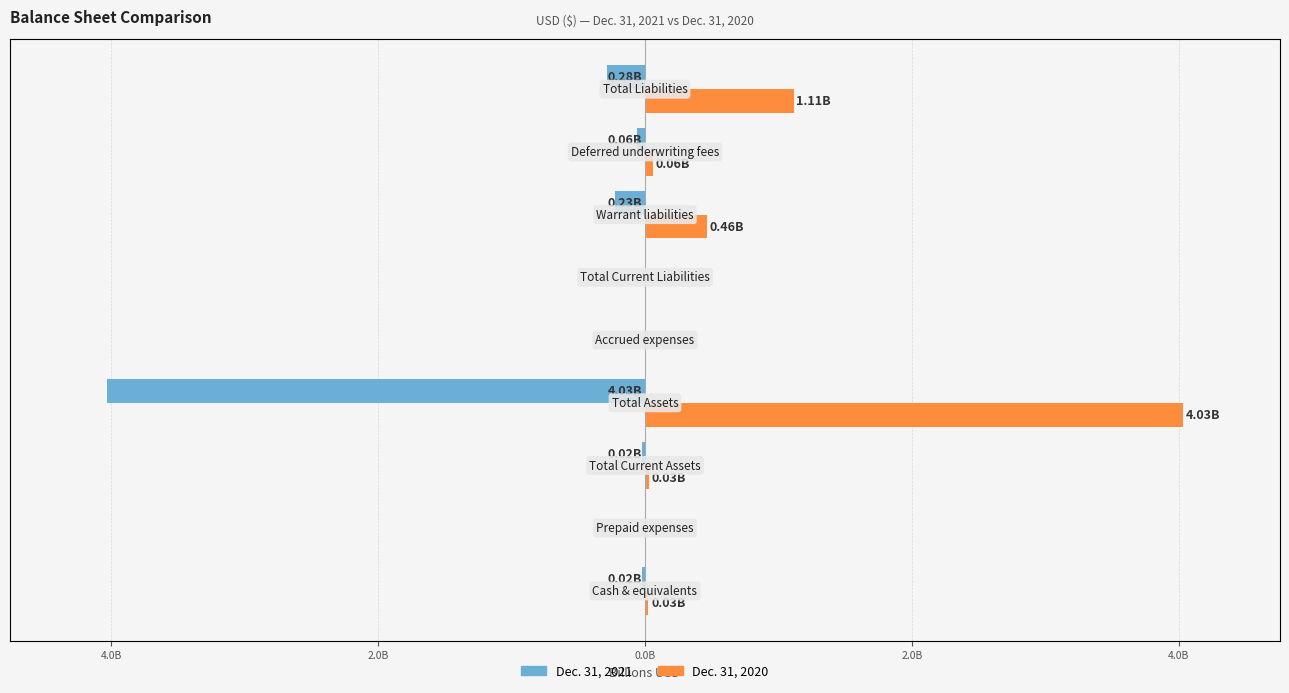

What are all the series names shown in the legend?

Dec. 31, 2021, Dec. 31, 2020